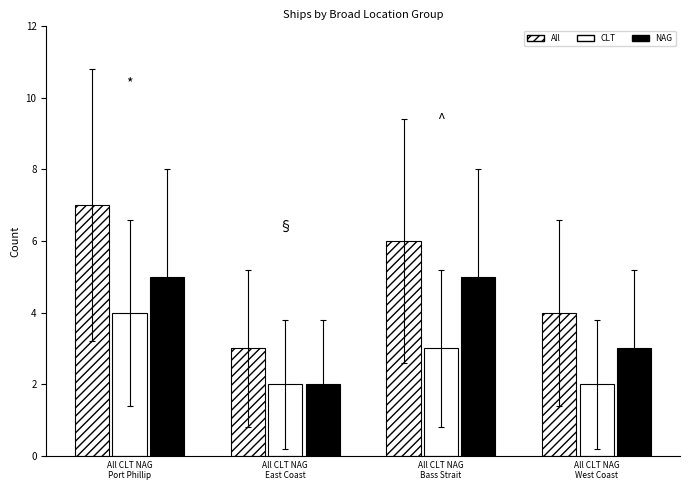

What is the difference between the second highest and second lowest values in the All series?

2